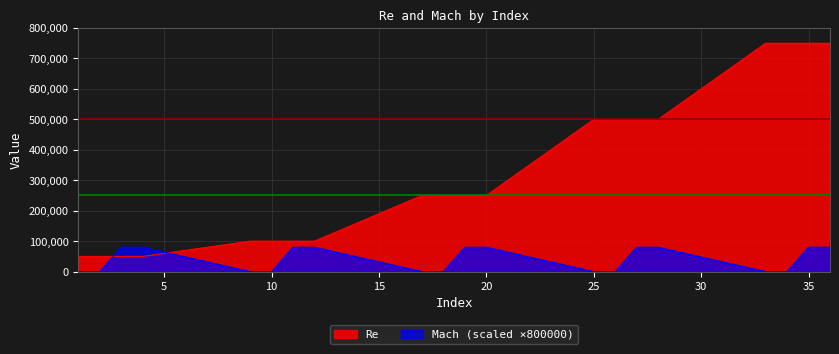

What value does the Re series have at 34?

750000